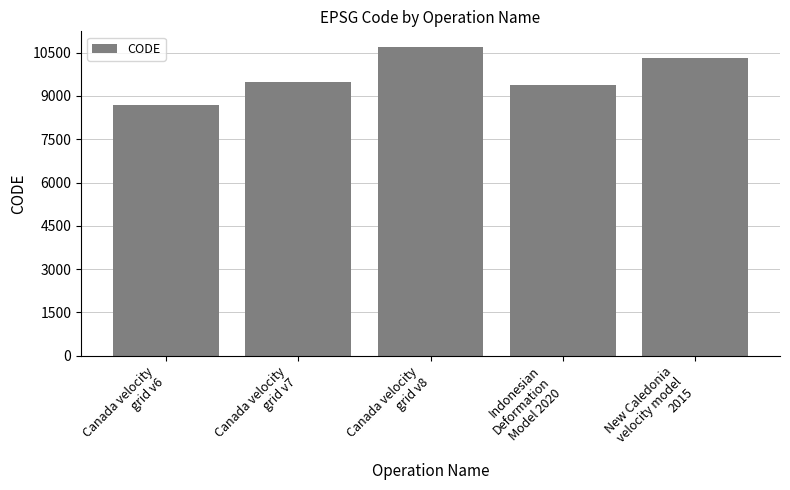

Approximately how many times larger is the value at Indonesian
Deformation
Model 2020 compared to Canada velocity
grid v7?

1.0